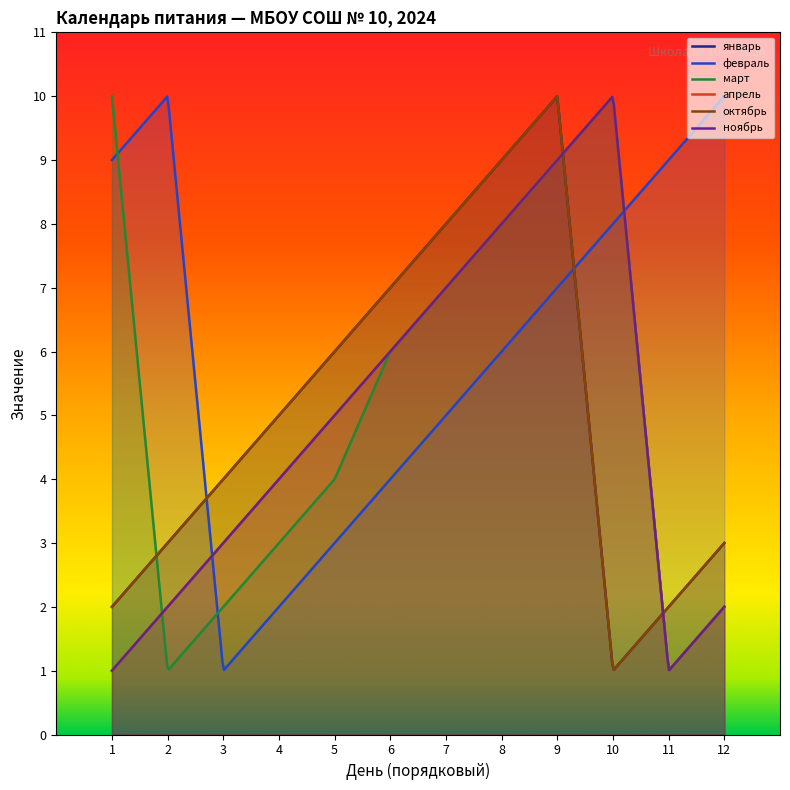

Reading left to right, list all the values displayed in this chart.

январь: 1=2	2=3	3=4	4=5	5=6	6=7	7=8	8=9	9=10	10=1	11=2	12=3
февраль: 1=9	2=10	3=1	4=2	5=3	6=4	7=5	8=6	9=7	10=8	11=9	12=10
март: 1=10	2=1	3=2	4=3	5=4	6=6	7=7	8=8	9=9	10=10	11=1	12=2
апрель: 1=1	2=2	3=3	4=4	5=5	6=6	7=7	8=8	9=9	10=10	11=1	12=2
октябрь: 1=2	2=3	3=4	4=5	5=6	6=7	7=8	8=9	9=10	10=1	11=2	12=3
ноябрь: 1=1	2=2	3=3	4=4	5=5	6=6	7=7	8=8	9=9	10=10	11=1	12=2